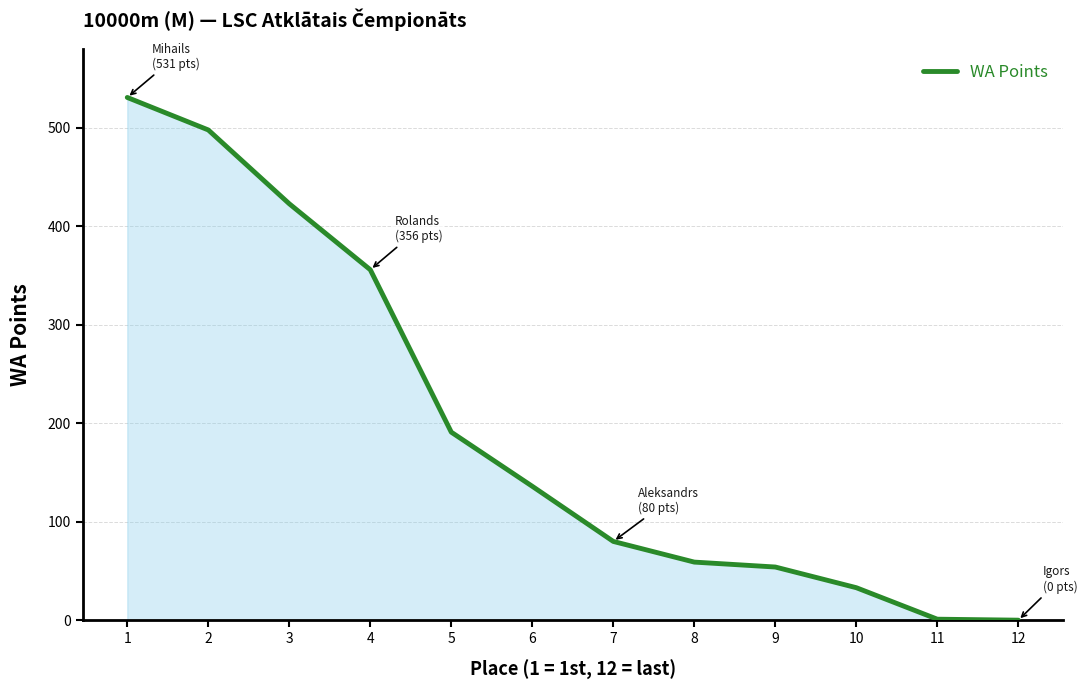

What is the maximum value shown in the chart?

531